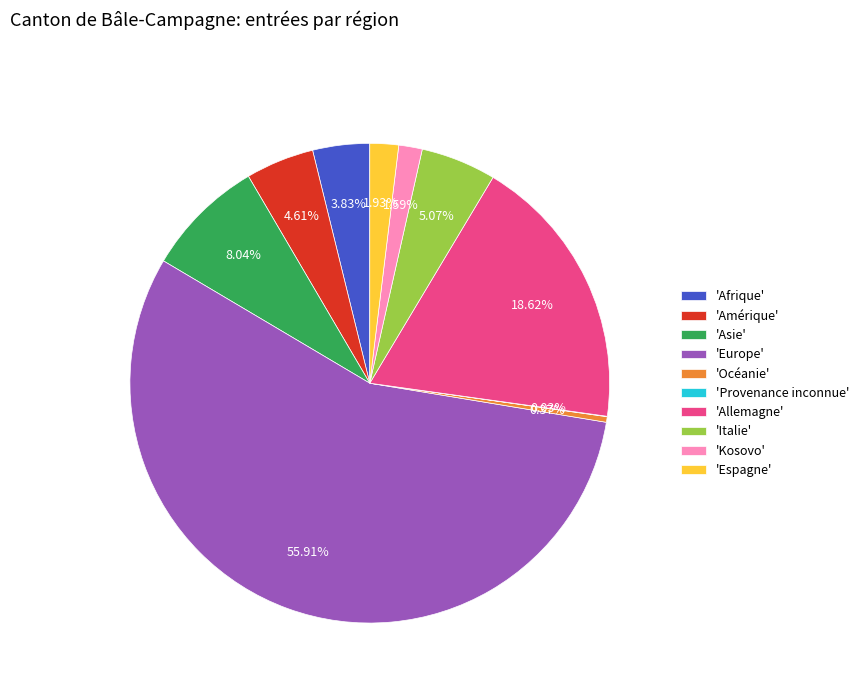

Do 'Océanie' and 'Europe' together represent more than half of the pie?

Yes